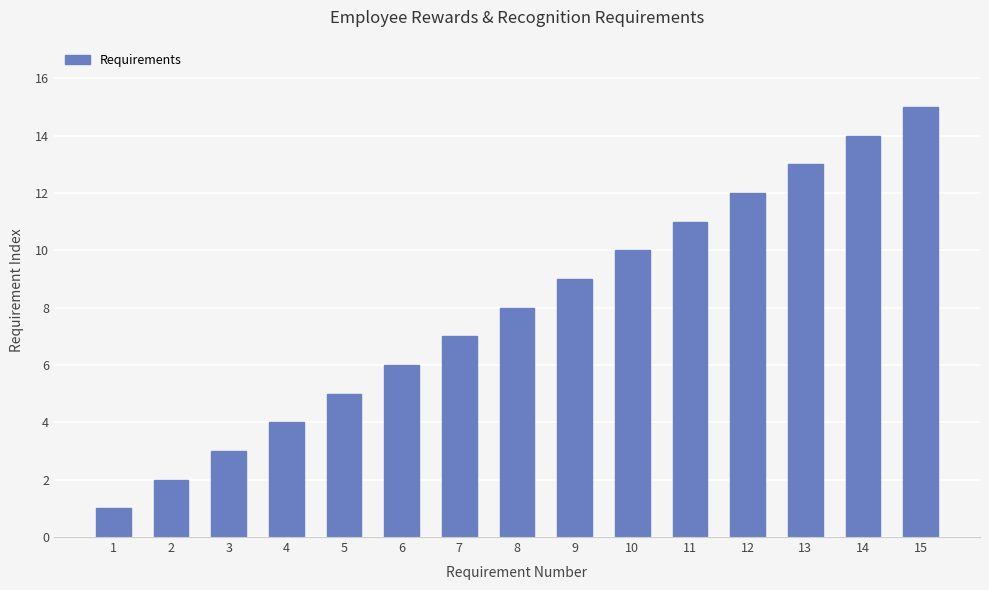

Rank the categories by value from highest to lowest.

15, 14, 13, 12, 11, 10, 9, 8, 7, 6, 5, 4, 3, 2, 1